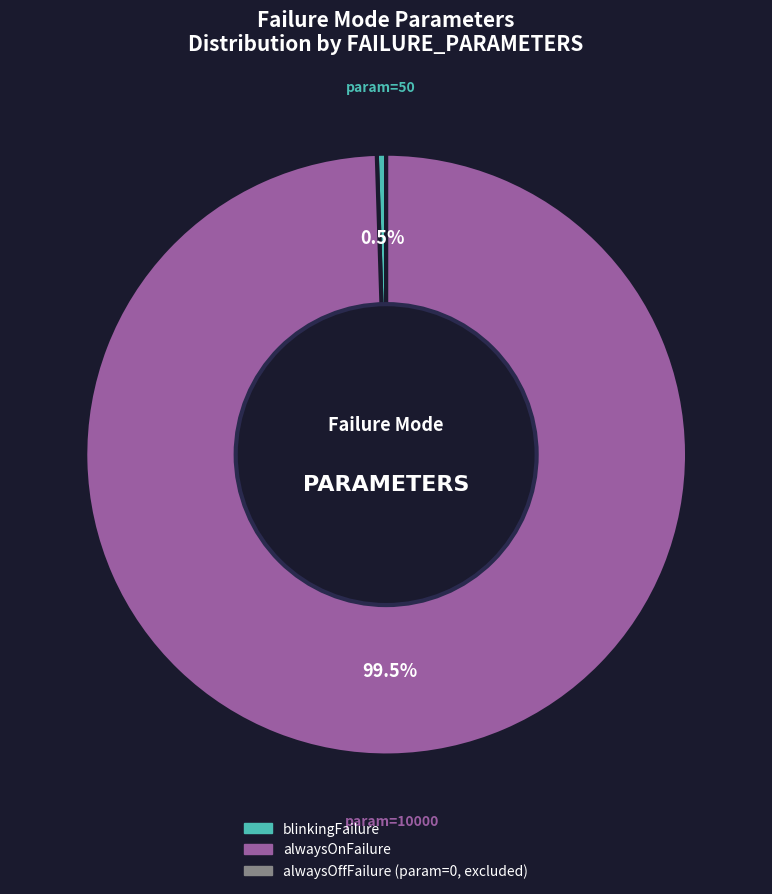

Is there any slice that represents more than half of the pie?

Yes